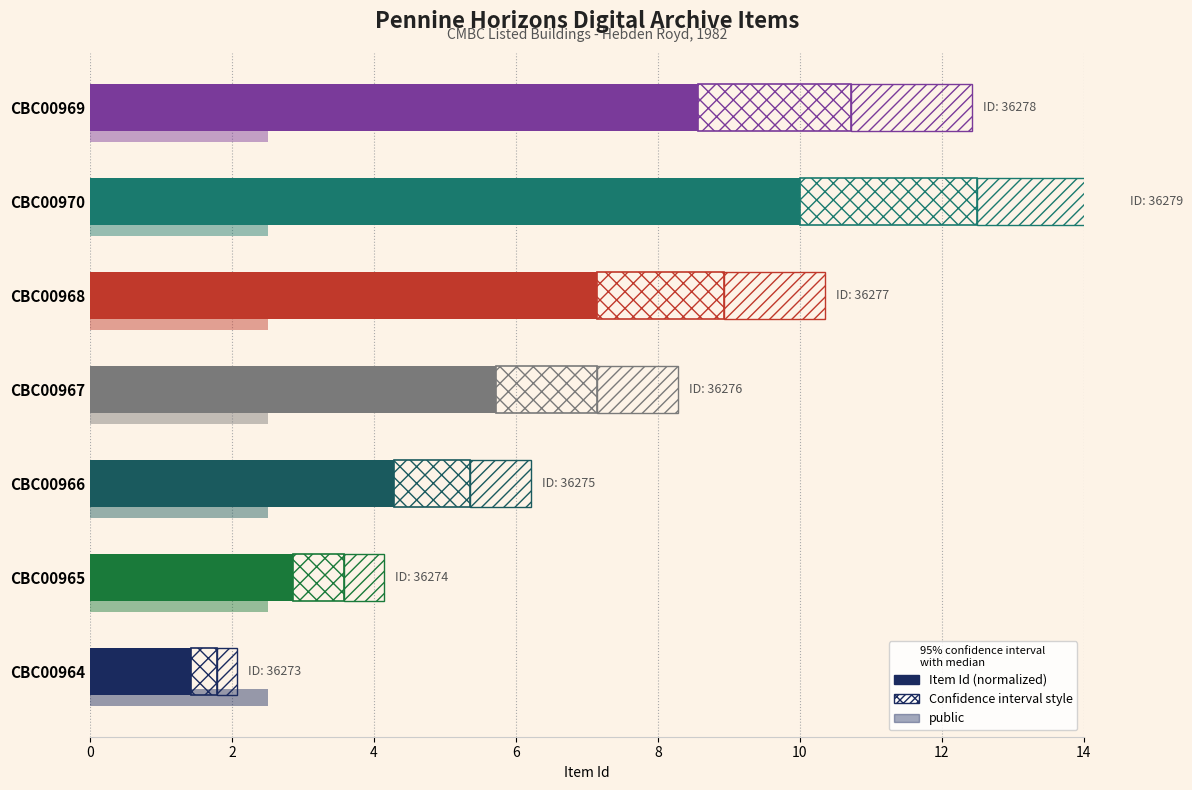

Is it true that Item Id (normalized) equals 1.4 at CBC00964?

True